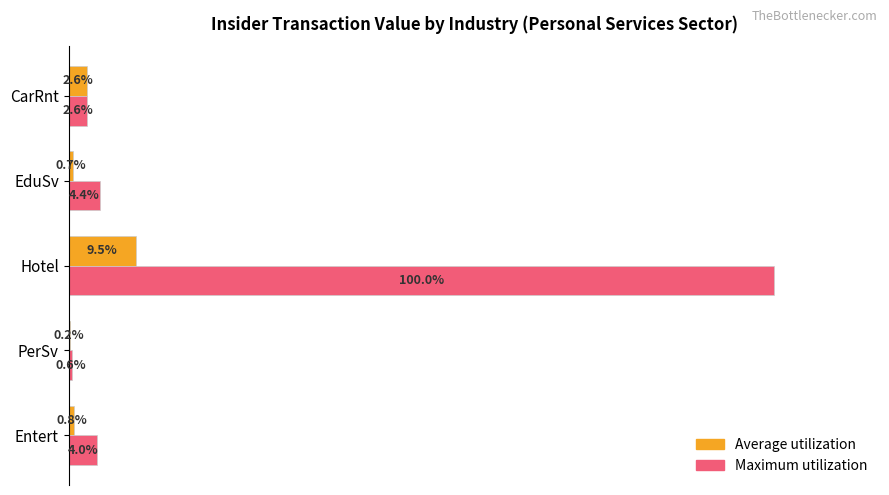

At which category is the sum across all series the highest?

Hotel